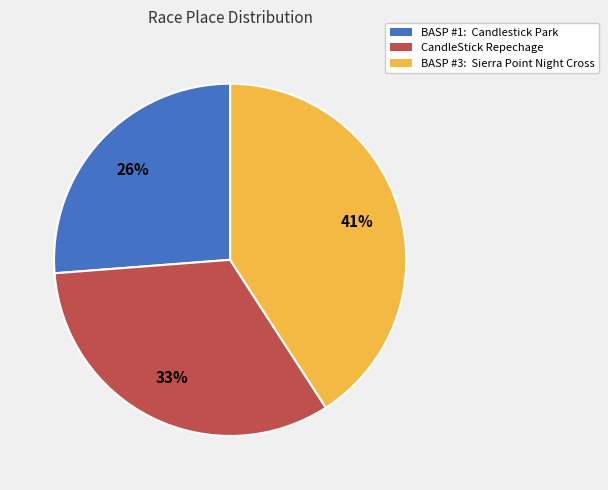

What percentage is the CandleStick Repechage slice, to the nearest percent?

33%